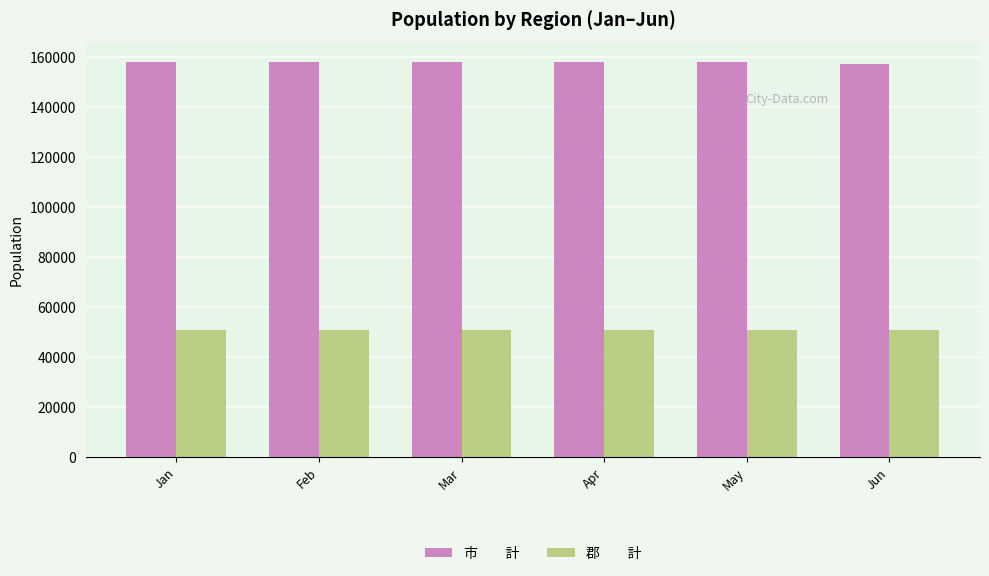

What is the greatest value displayed?

158177